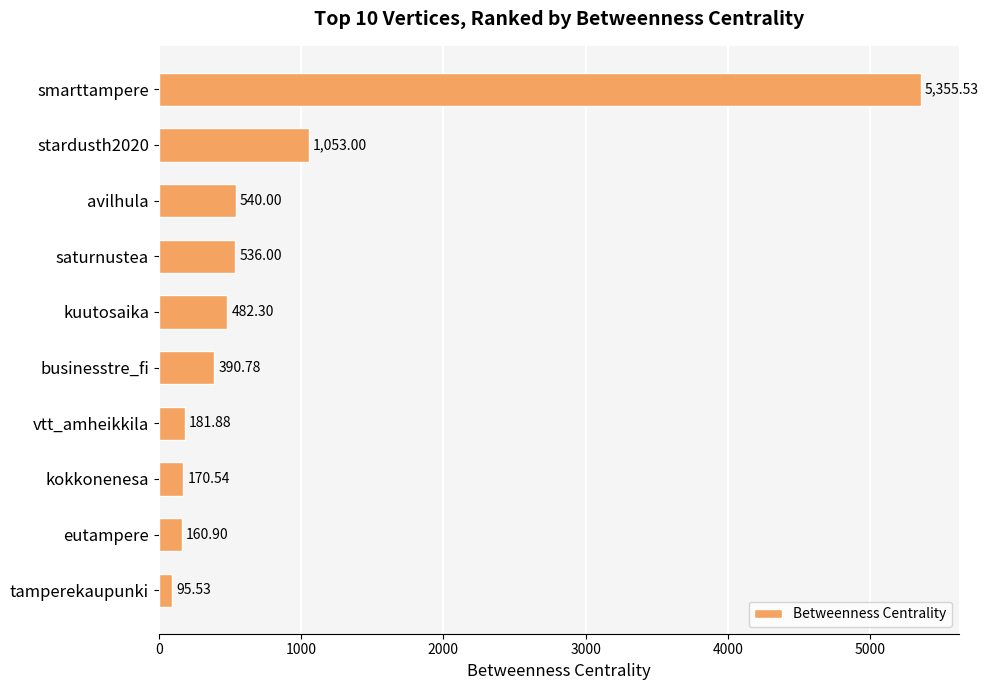

What is the greatest value displayed?

5355.5